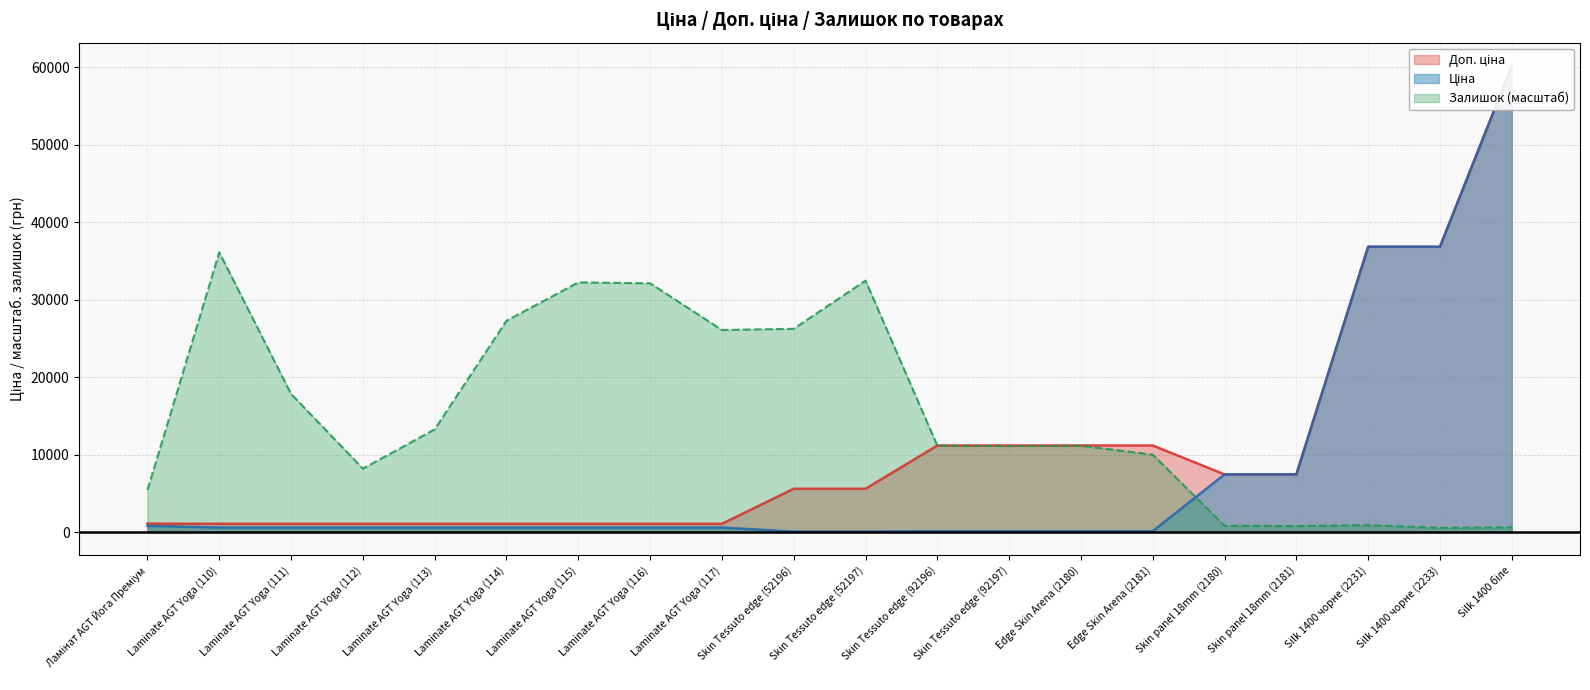

What are all the series names shown in the legend?

Ціна, Доп. ціна, Залишок